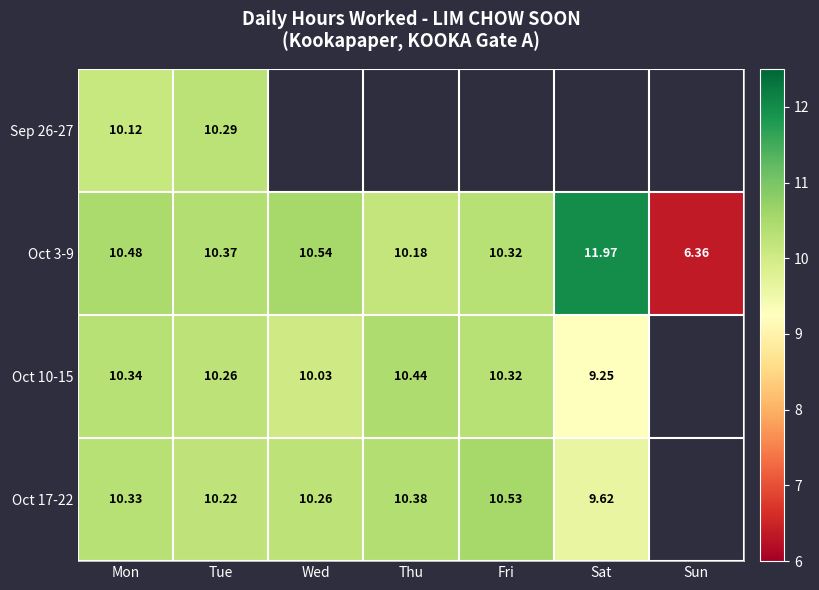

Is the value of Oct 17-22 at Tue greater than the value of Oct 10-15 at Fri?

No